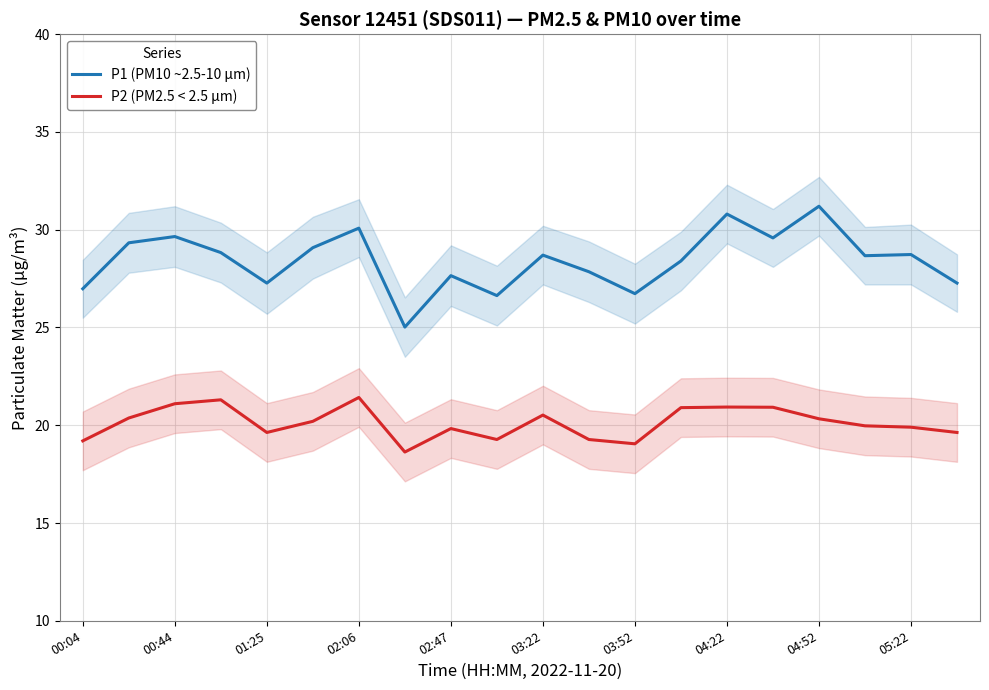

How many interior local valleys does the P1 (PM10 ~2.5-10 µm) series have?

6